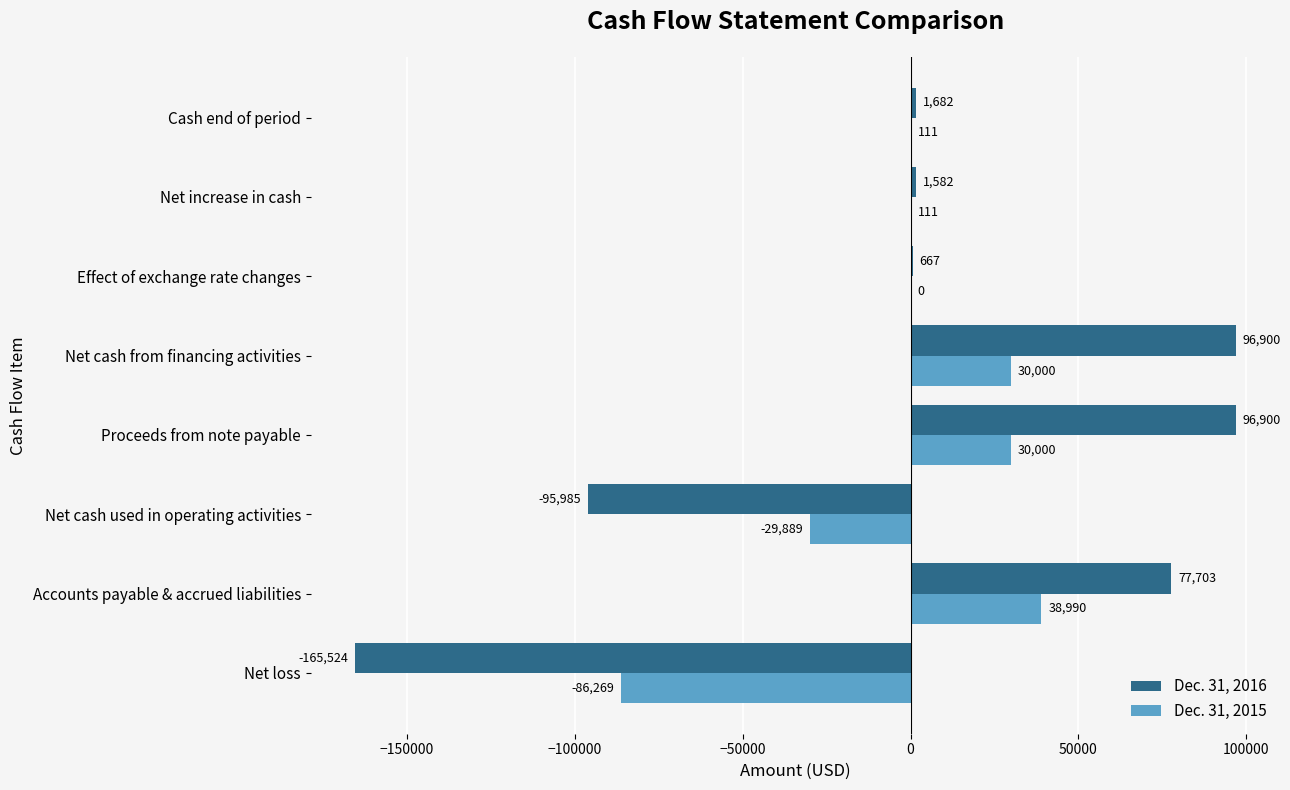

The Dec. 31, 2015 series shows 30000 at Proceeds from note payable. True or false?

True